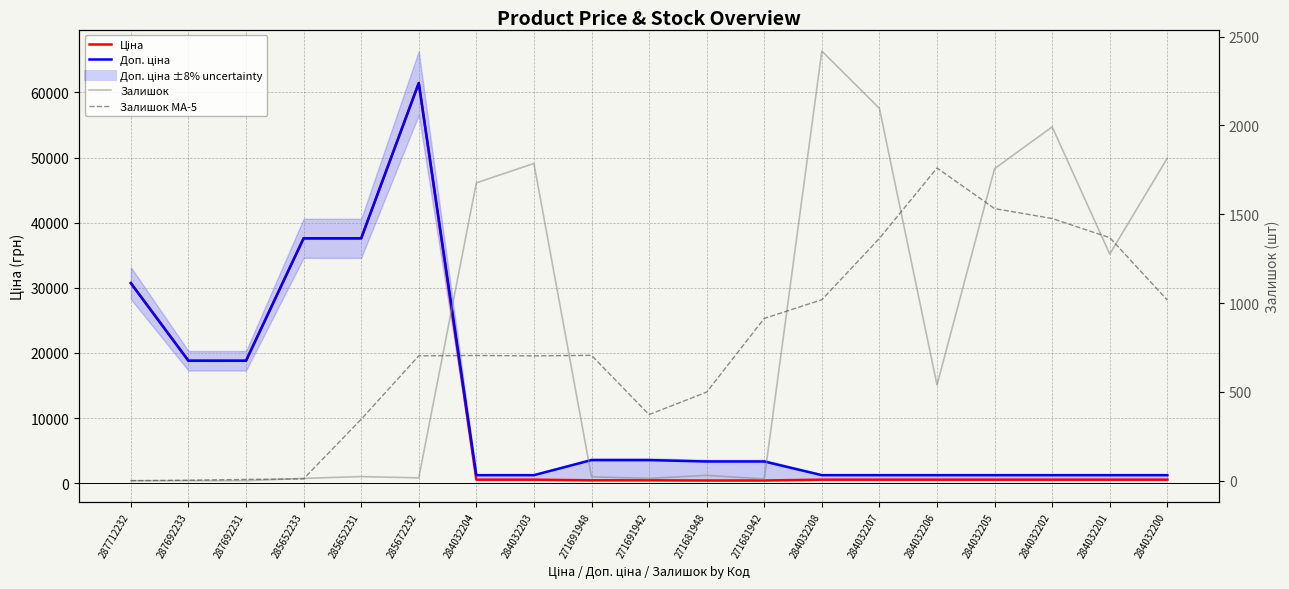

At how many categories does at least one series exceed 38216?

1